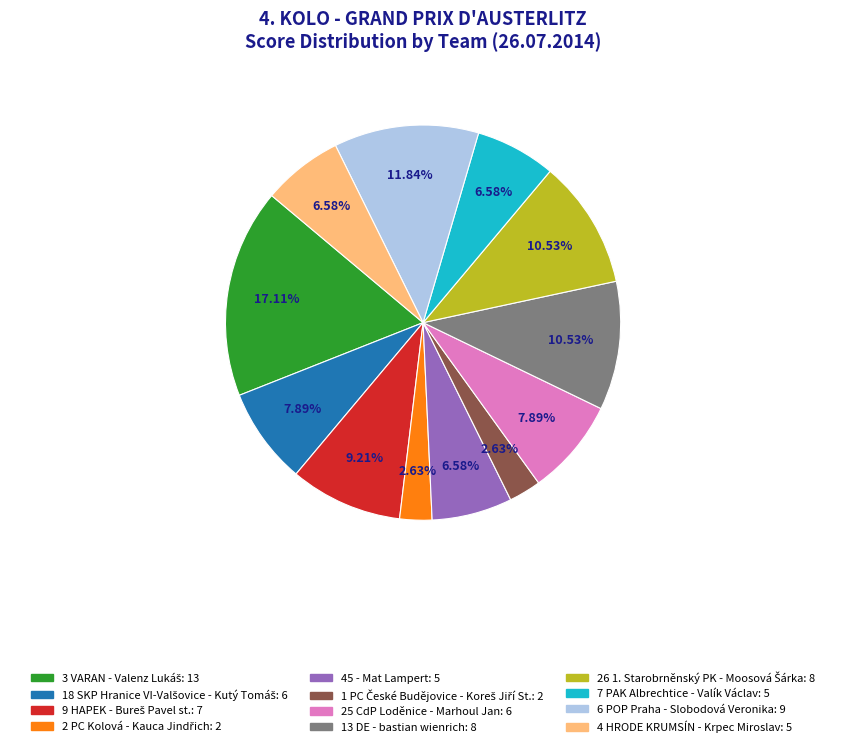

Between 45 - Mat Lampert and 6 POP Praha - Slobodová Veronika, which is larger?

6 POP Praha - Slobodová Veronika